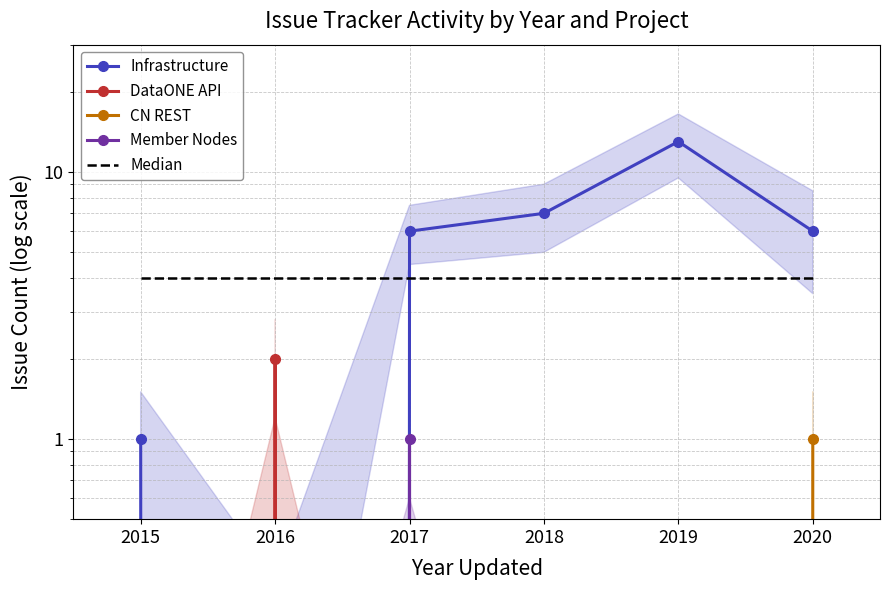

Reading left to right, transcribe all the data shown in this chart.

Infrastructure: 2015=1	2016=0	2017=6	2018=7	2019=13	2020=6
DataONE API: 2015=0	2016=2	2017=0	2018=0	2019=0	2020=0
CN REST: 2015=0	2016=0	2017=0	2018=0	2019=0	2020=1
Member Nodes: 2015=0	2016=0	2017=1	2018=0	2019=0	2020=0
Median: 2015=4	2016=4	2017=4	2018=4	2019=4	2020=4